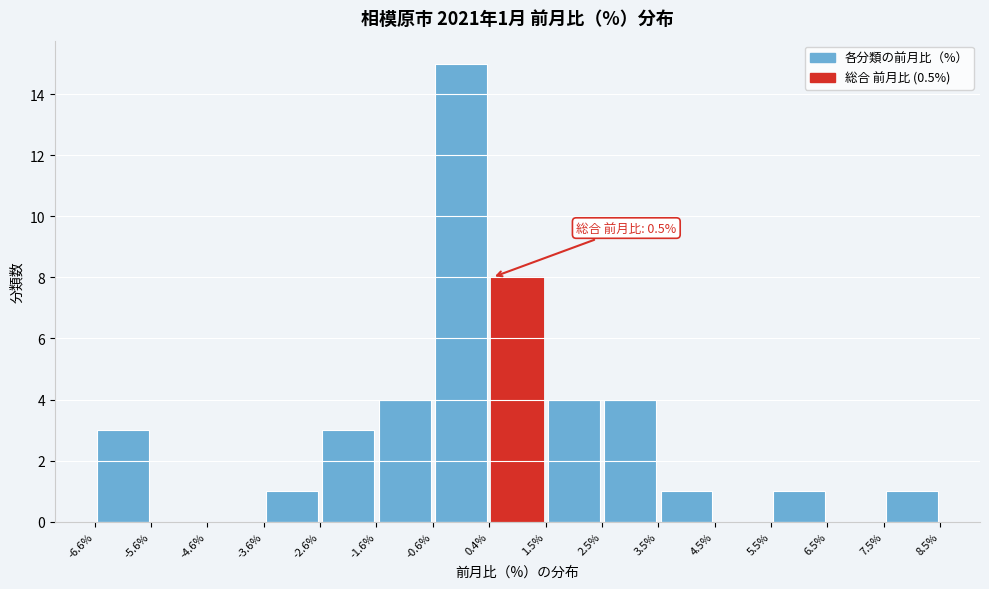

Over which range of the x-axis is the bar tallest?

-0.6% to 0.4%